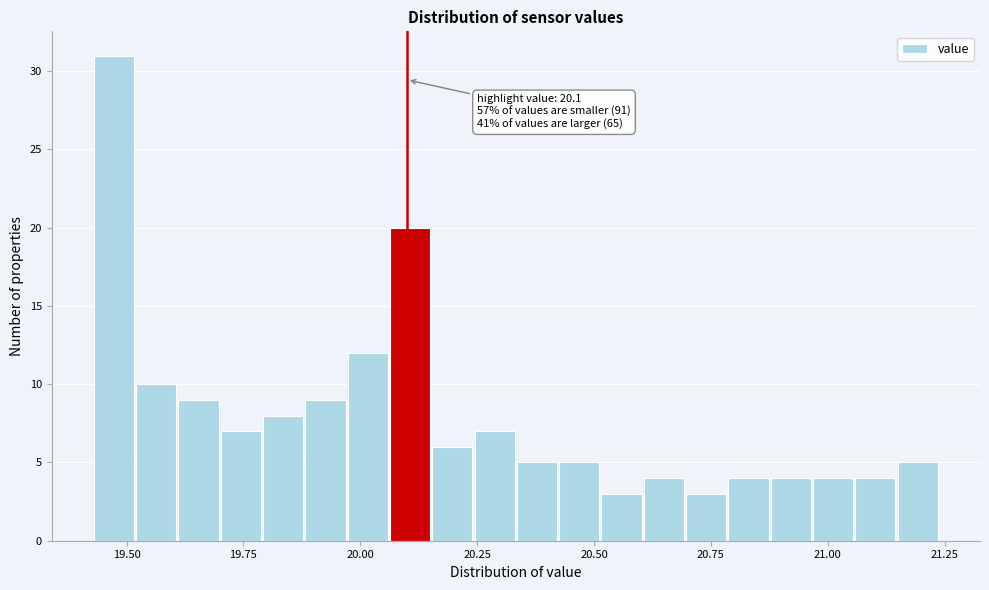

Around what value on the x-axis is the tallest bar? Give the approximate position of its centre, as read against the axis.

19.45